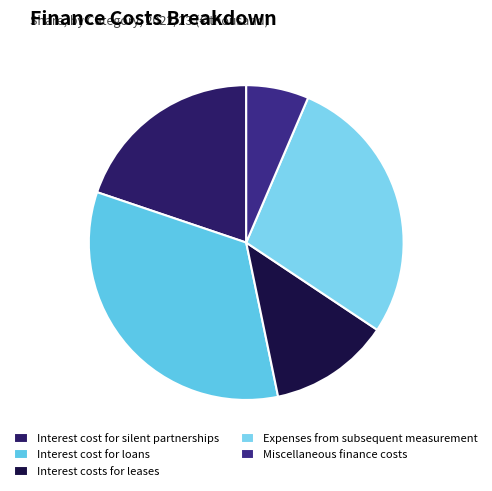

Which slice is the largest?

Interest cost for loans